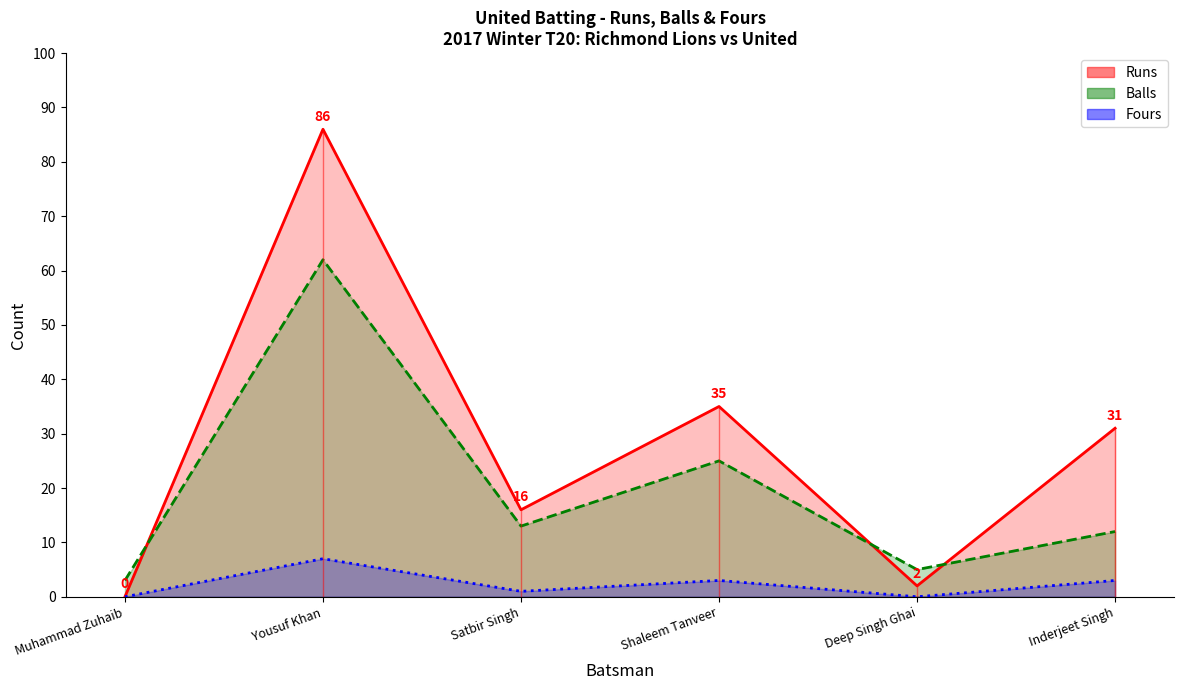

Is the value of Fours at Satbir Singh greater than the value of Balls at Yousuf Khan?

No